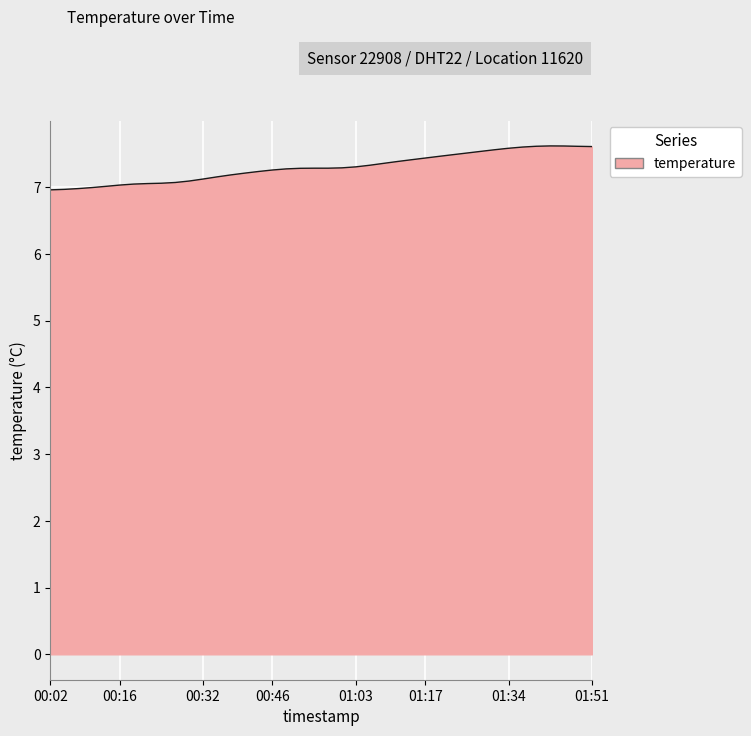

What is the minimum value shown in the chart?

7.0